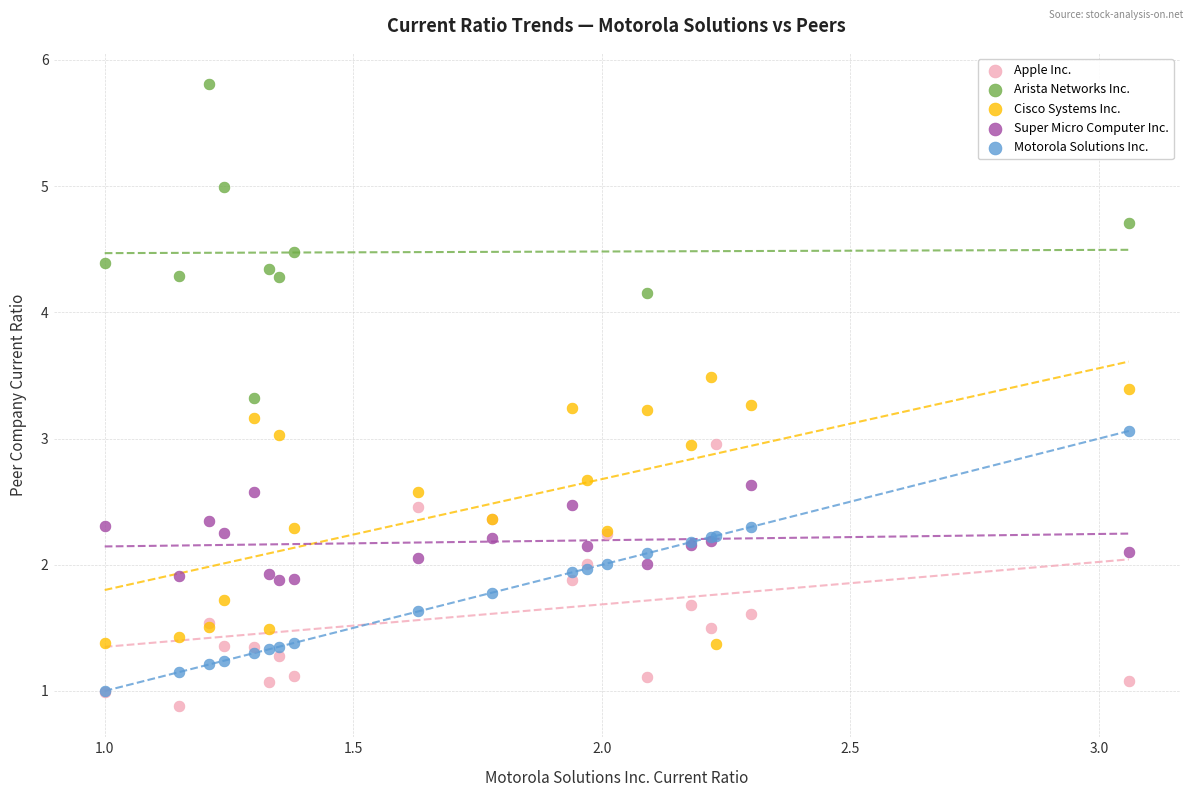

Which series reaches the maximum Y coordinate?

Arista Networks Inc.